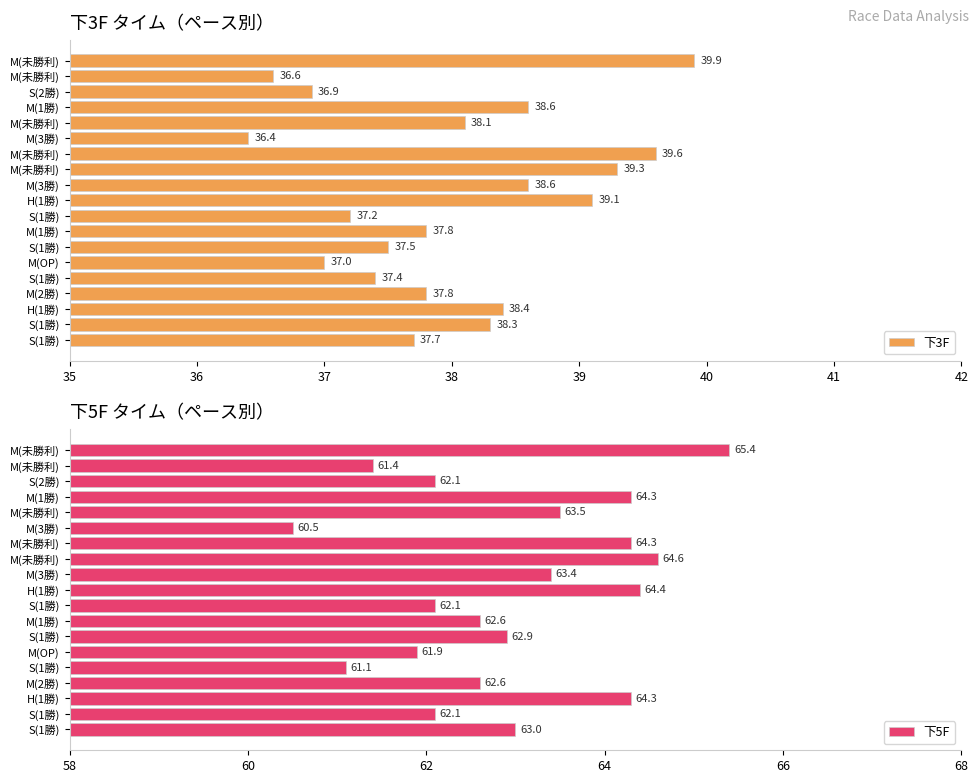

What is the spread (max minus min) of values at S(1勝)?

24.9